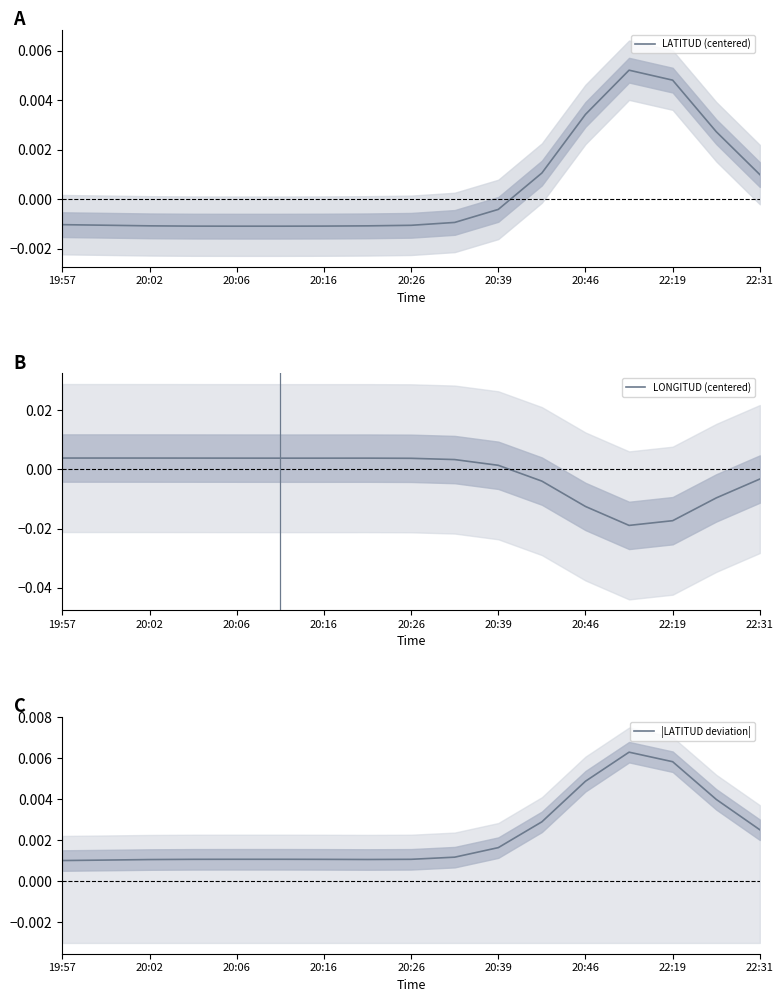

How many data points in LONGITUD (centered) are less than 0?

6